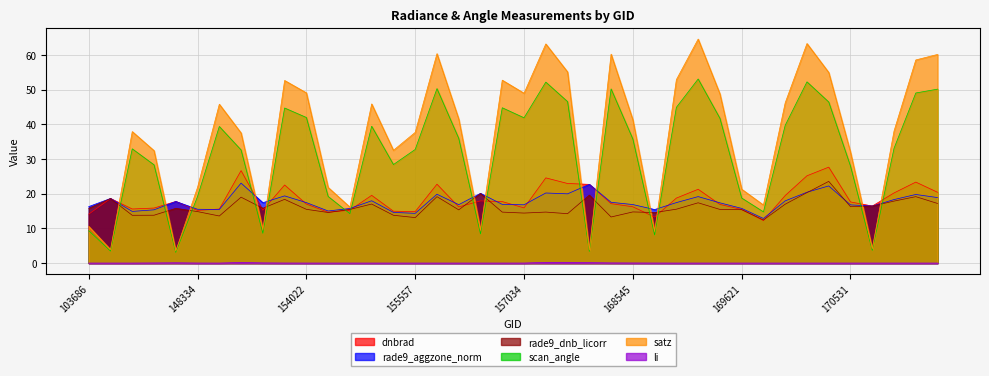

What is the value of the satz point at the 17th from the left?

60.4